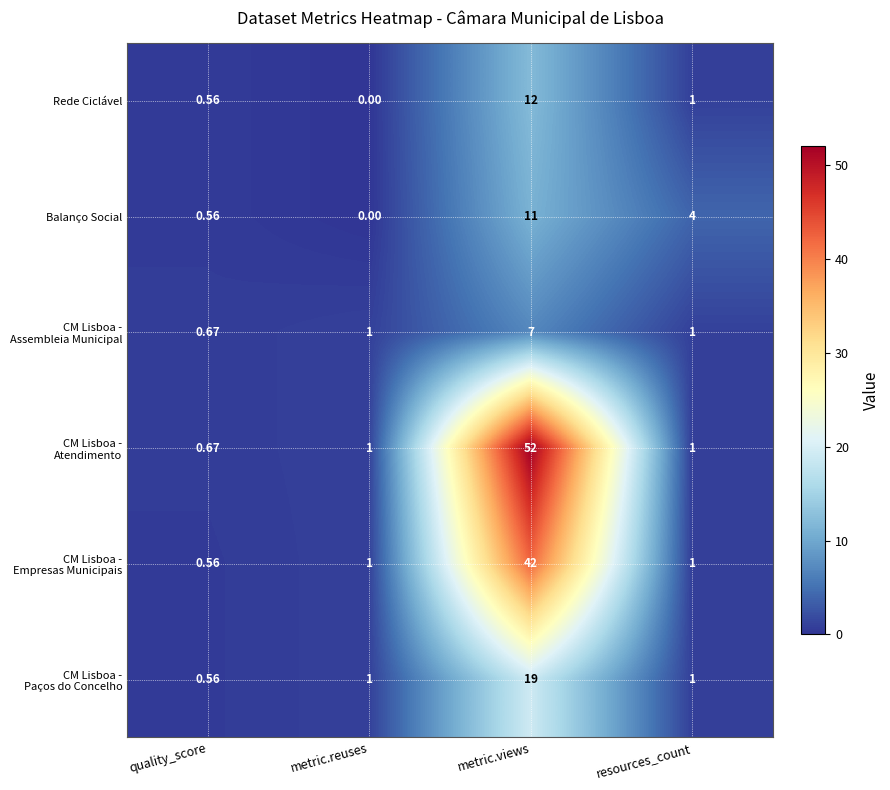

At which category is the sum across all series the highest?

metric.views